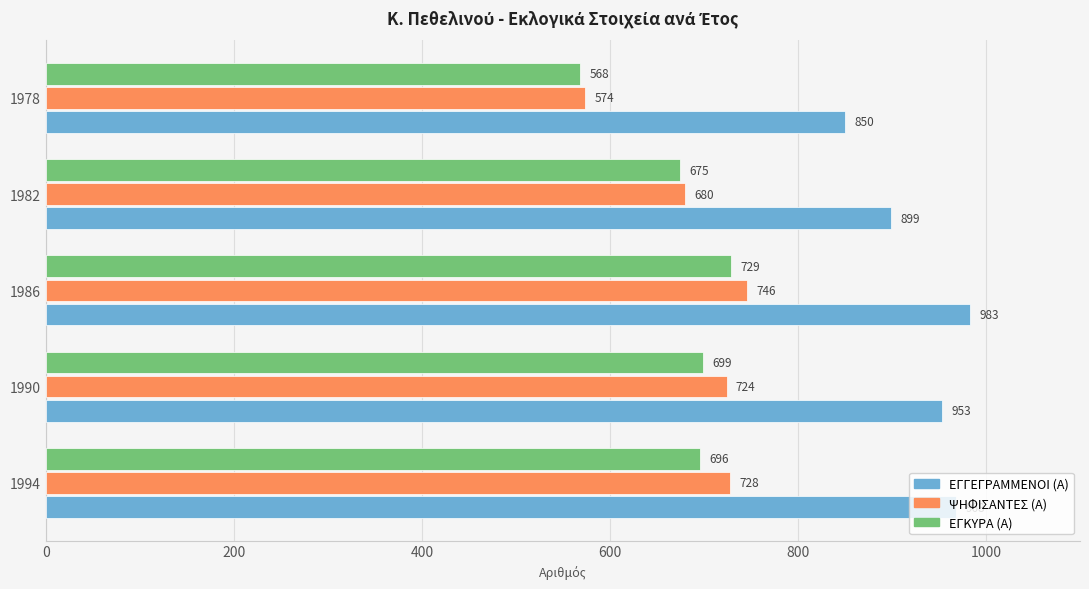

What is the difference between the maximum and second lowest values in the ΕΓΓΕΓΡΑΜΜΕΝΟΙ (Α) series?

84